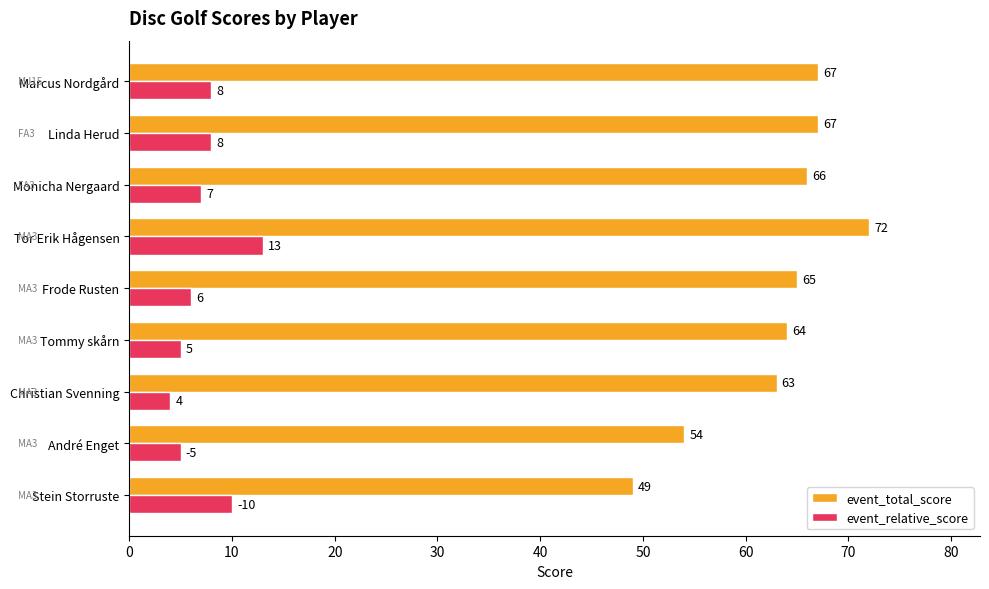

True or false: event_relative_score has a value of 5 at André Enget.

True